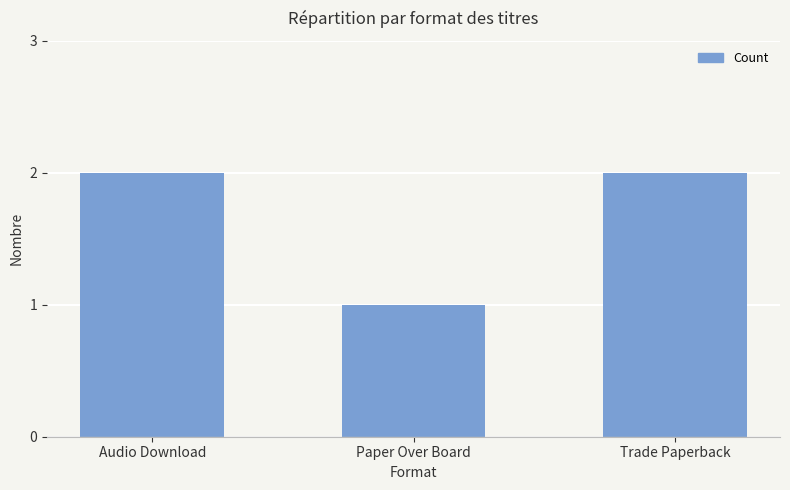

Approximately how many times larger is the value at Trade Paperback compared to Paper Over Board?

2.0